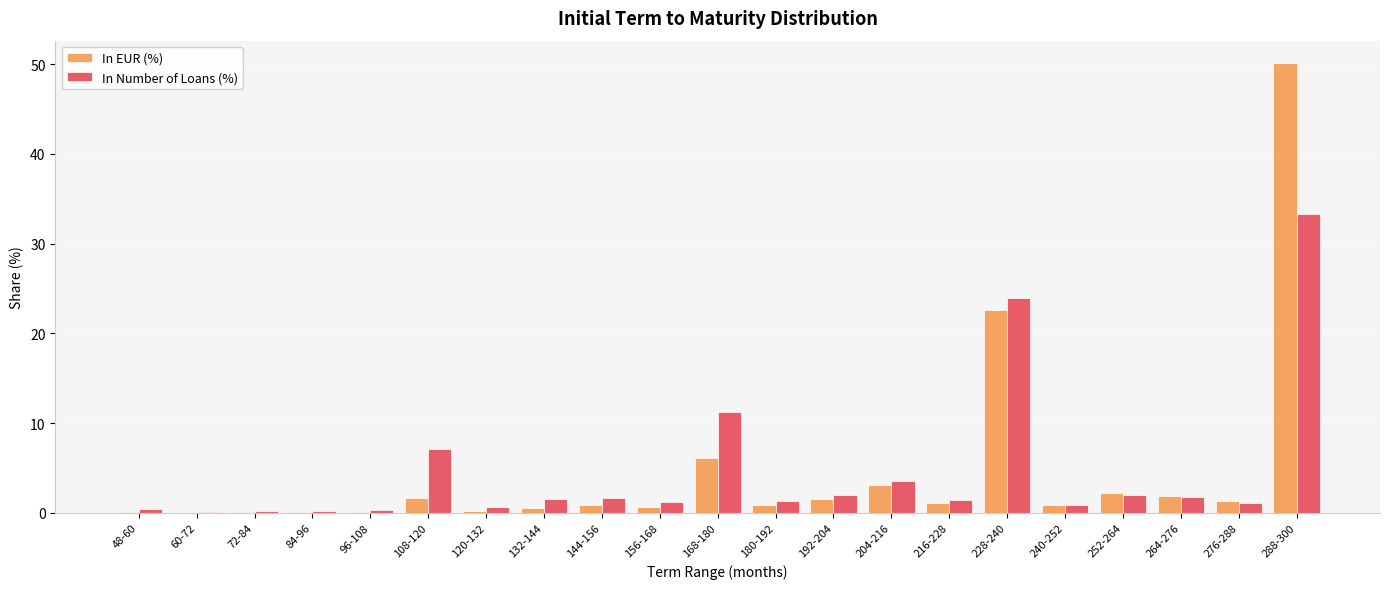

Which category has the highest value across all series?

288-300